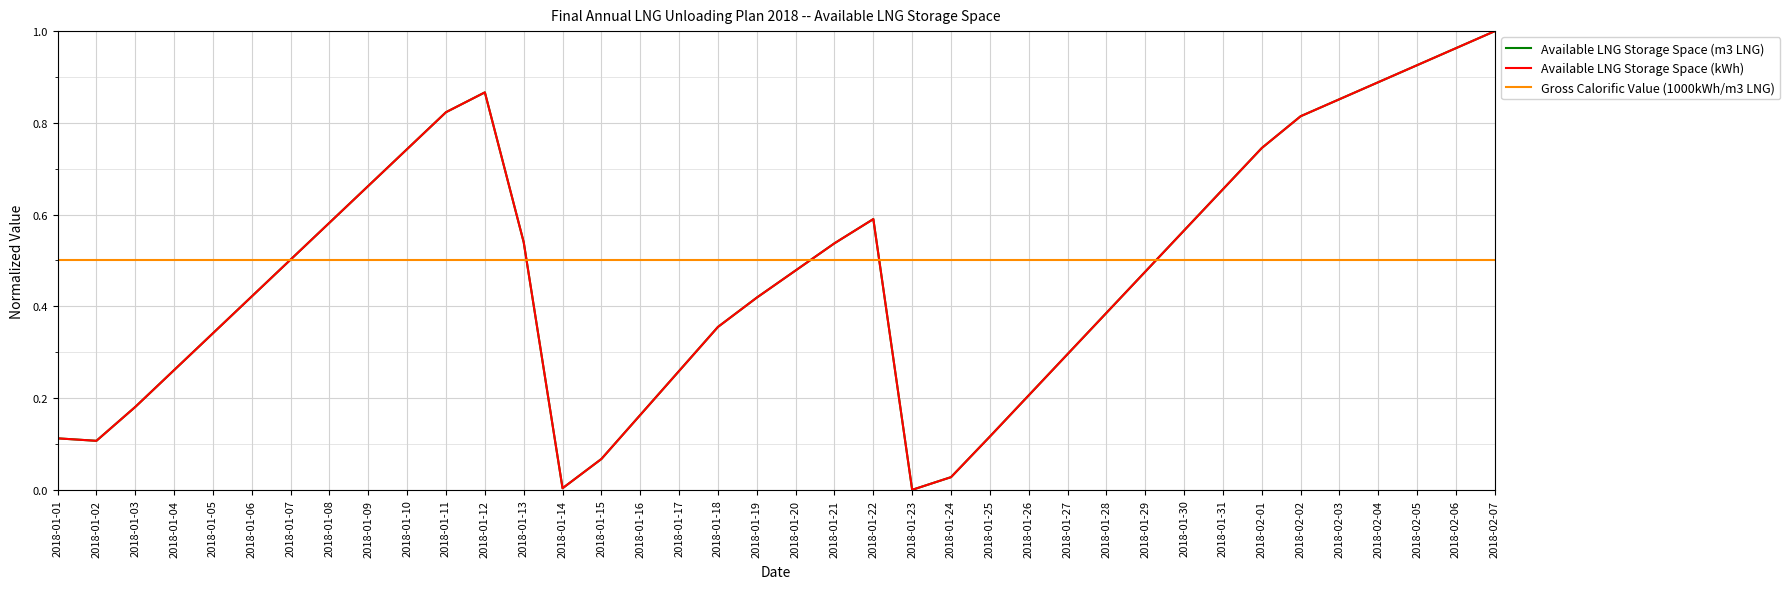

Is the value of Available LNG Storage Space (m3 LNG) at 2018-01-18 greater than the value of Gross Calorific Value (1000kWh/m3 LNG) at 2018-01-26?

No